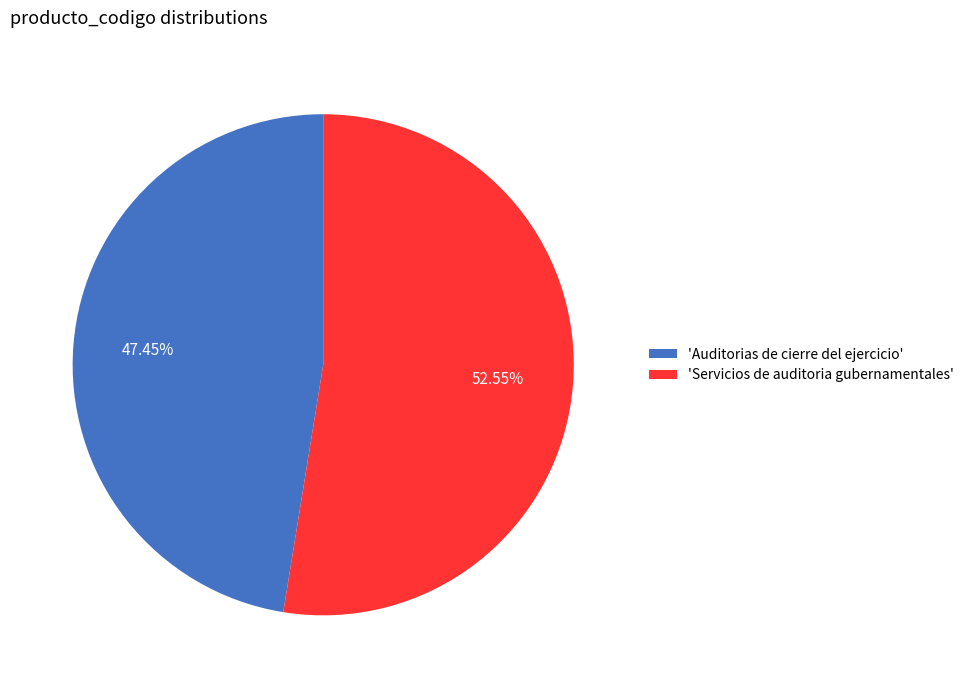

Do 'Auditorias de cierre del ejercicio' and 'Servicios de auditoria gubernamentales' together represent more than half of the pie?

Yes